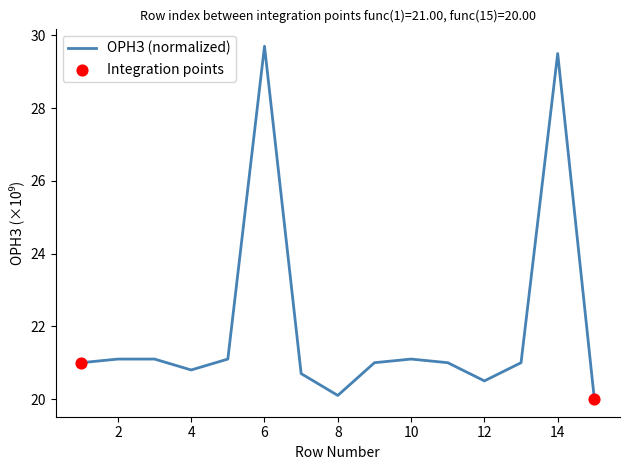

What is the difference between the maximum and minimum values?

9.7